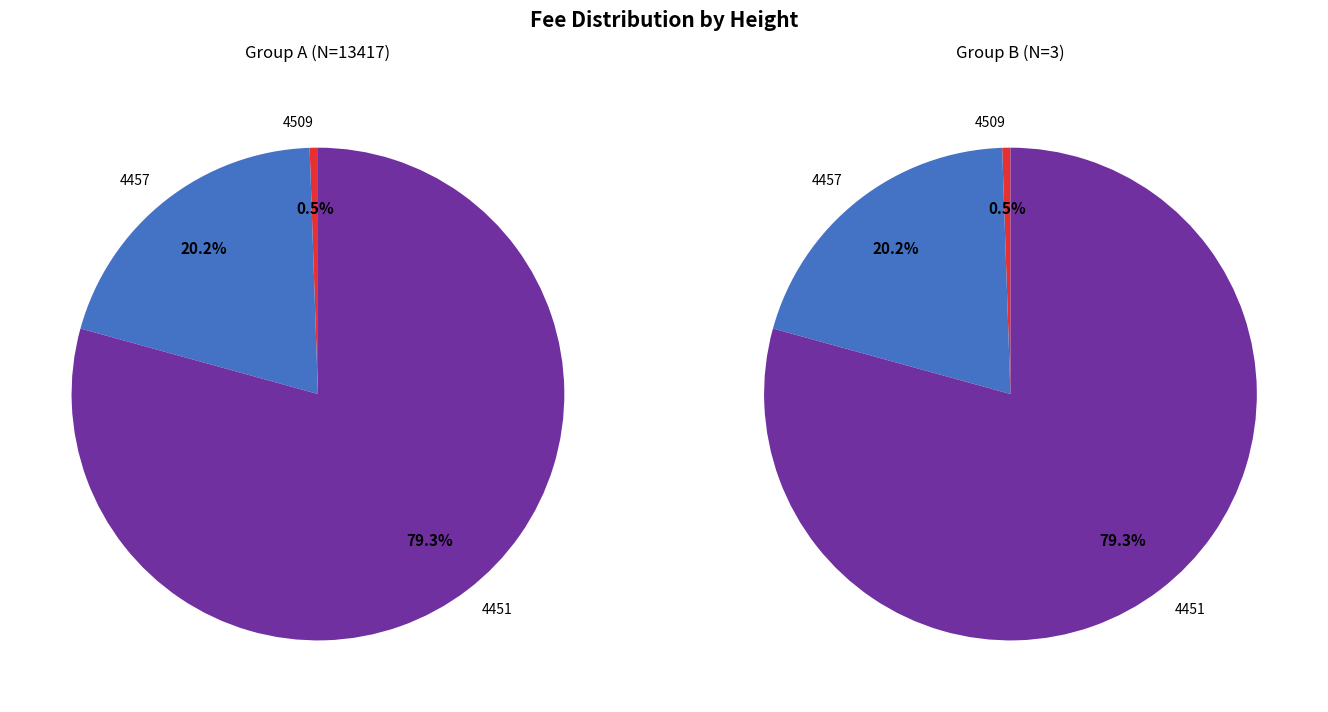

What is the total percentage of 4457 and 4451?

99.5%